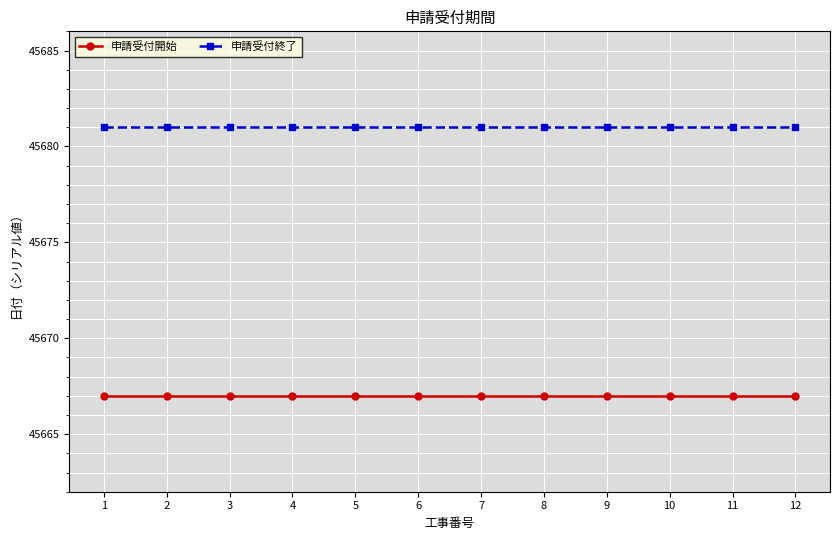

True or false: 申請受付終了 and 申請受付開始 intersect in this chart.

False